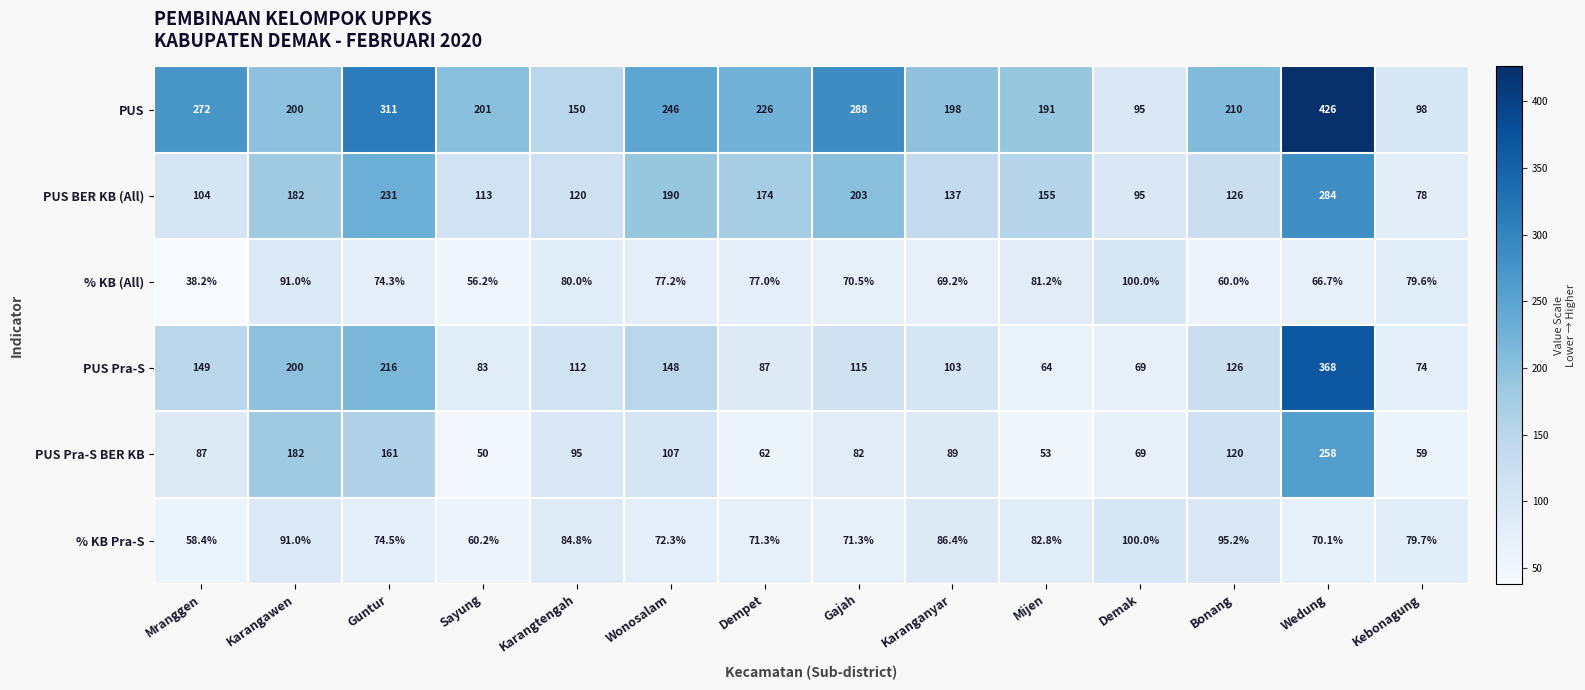

At which label does PUS Pra-S reach its peak?

Wedung